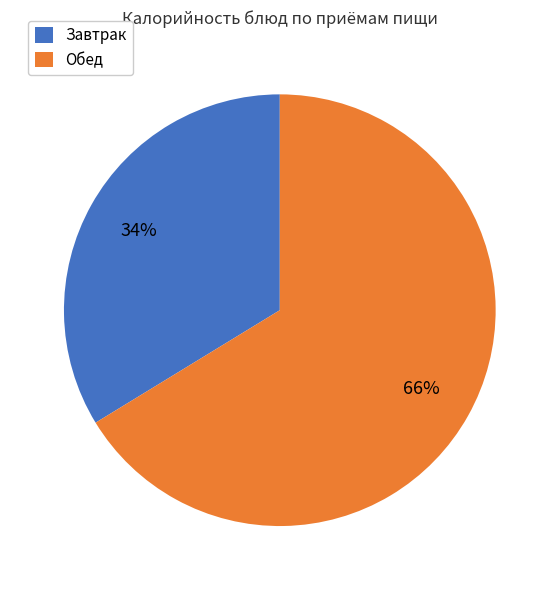

Combined, do Завтрак and Обед account for over 50%?

Yes